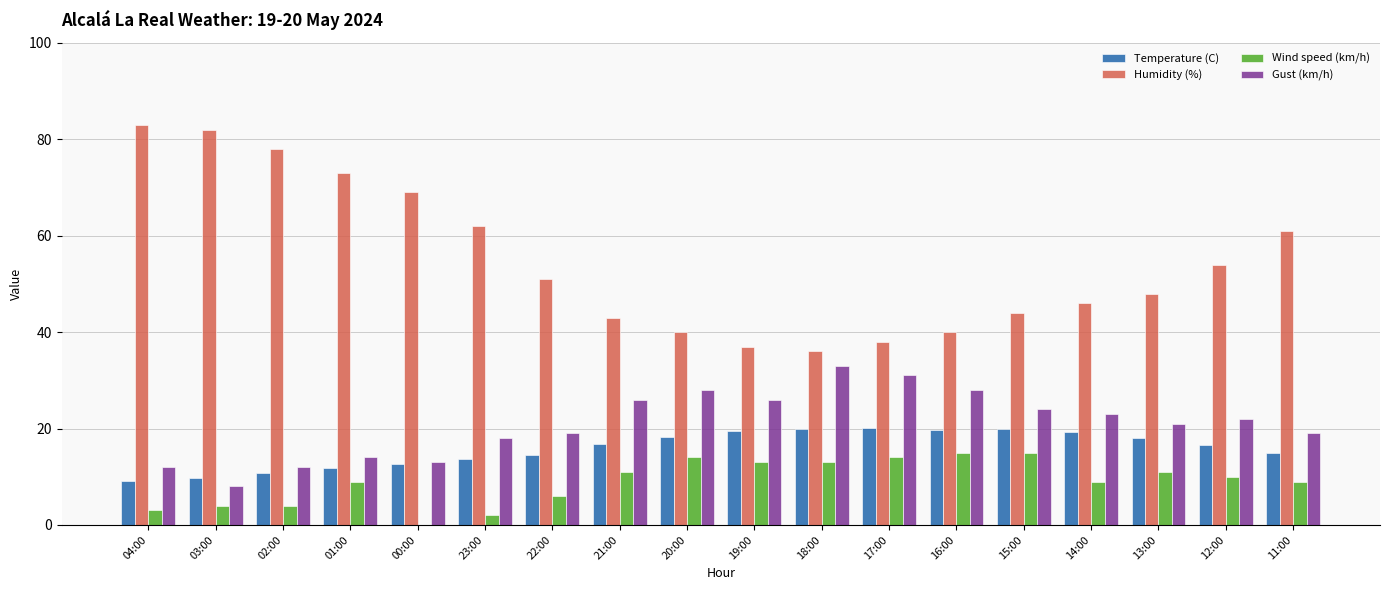

What is the sum of all Wind speed (km/h) values?

162.0